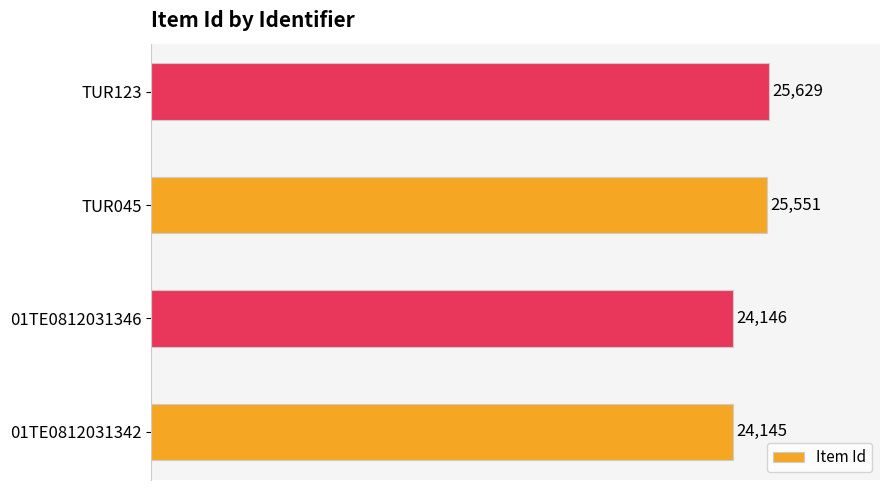

Is it true that the value at 01TE0812031342 is 10839?

False